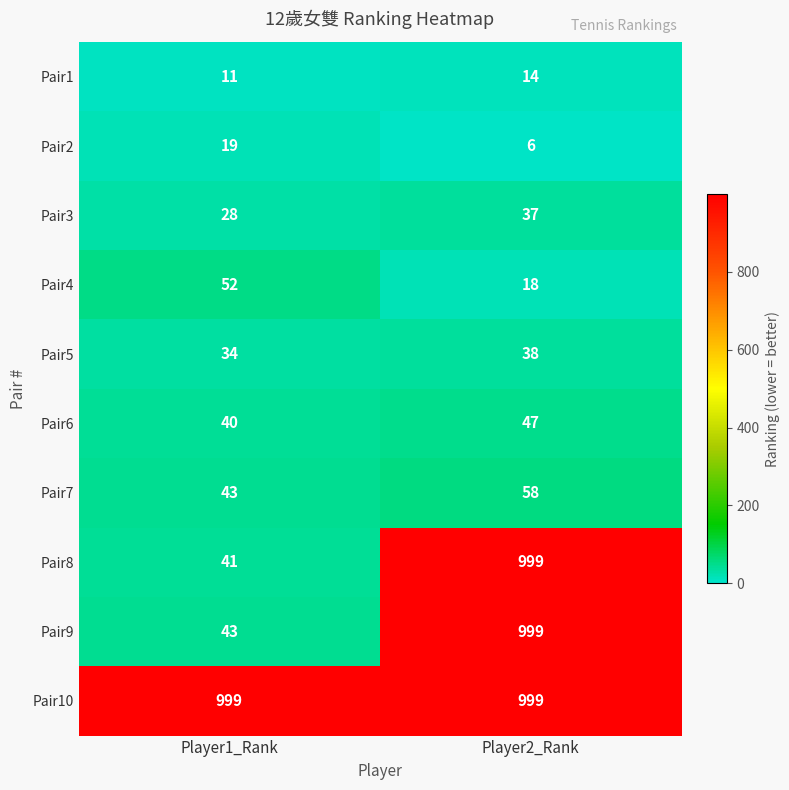

What is the average value of the Pair9 series?

521